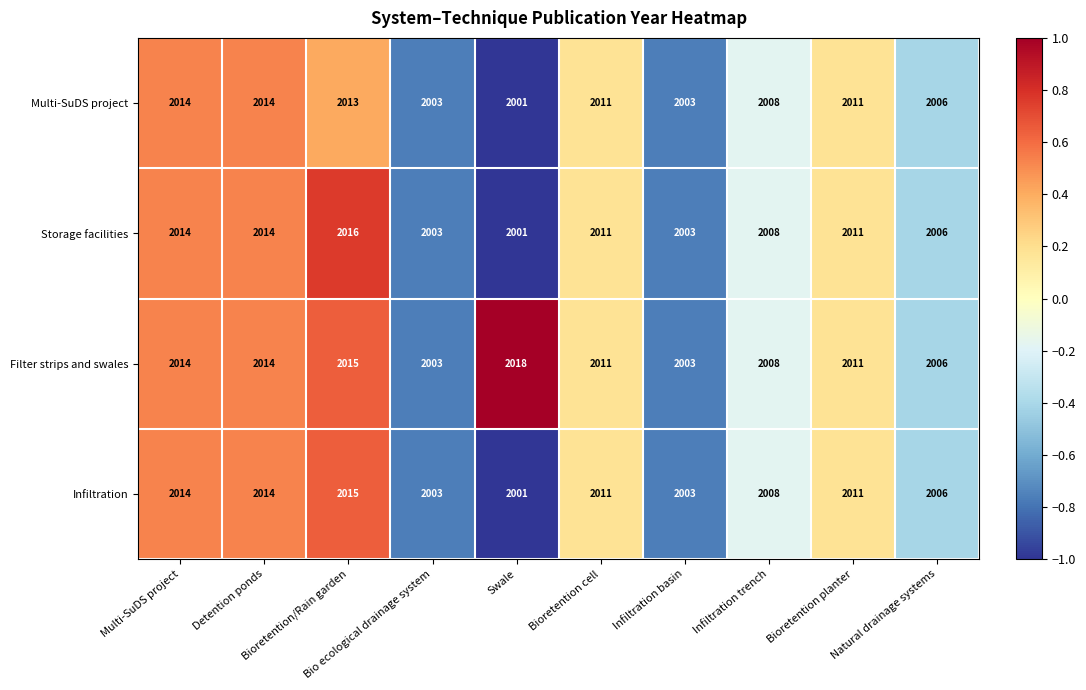

What is the difference between the maximum and second lowest values in the Filter strips and swales series?

15